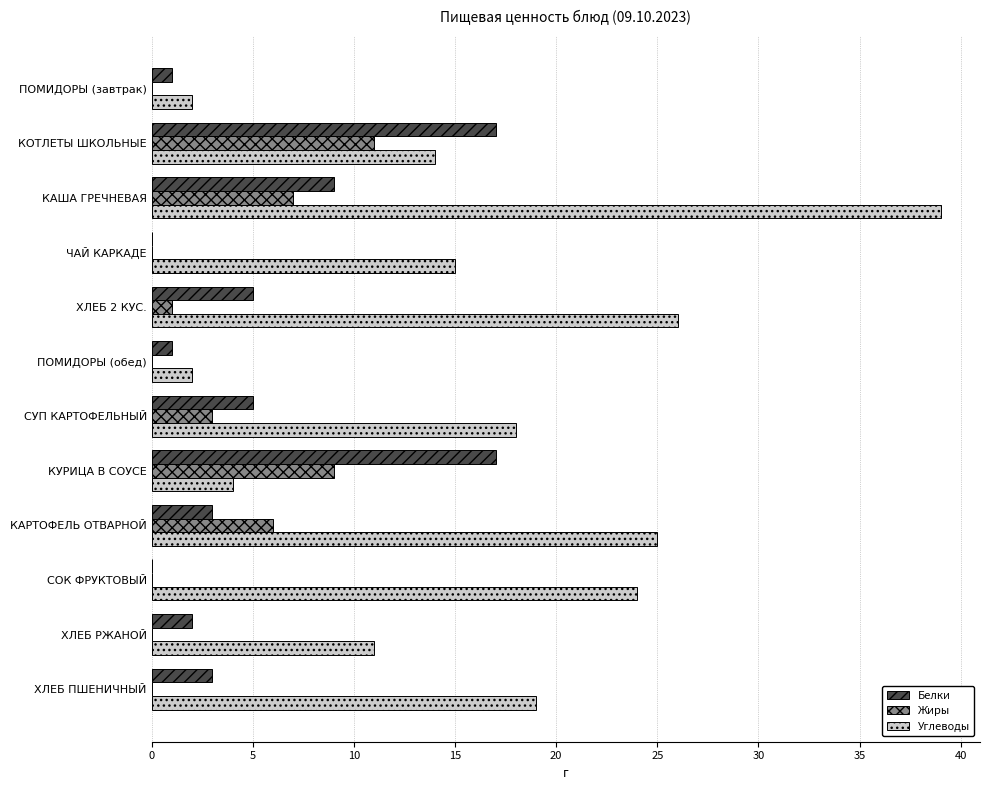

Is it true that Белки equals 0 at ЧАЙ КАРКАДЕ?

True